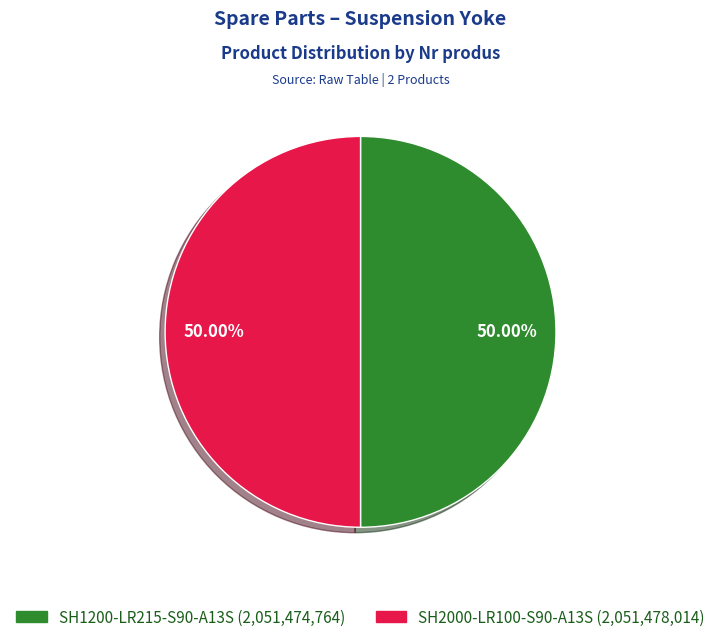

Combined, do SH1200-LR215-S90-A13S and SH2000-LR100-S90-A13S account for over 50%?

Yes